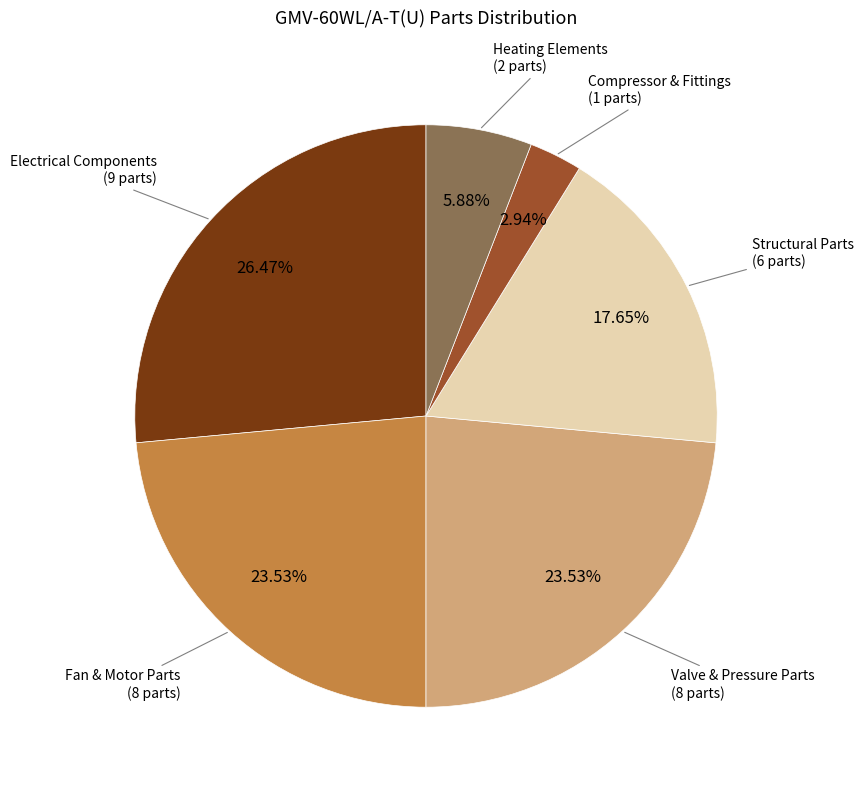

Does any single category account for the majority?

No